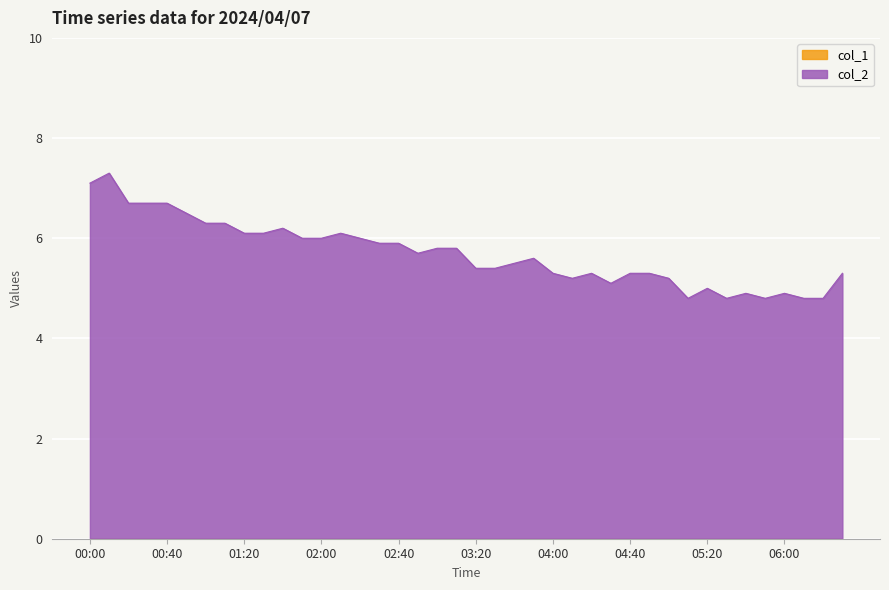

What is the label of the 14th point from the left?

02:10